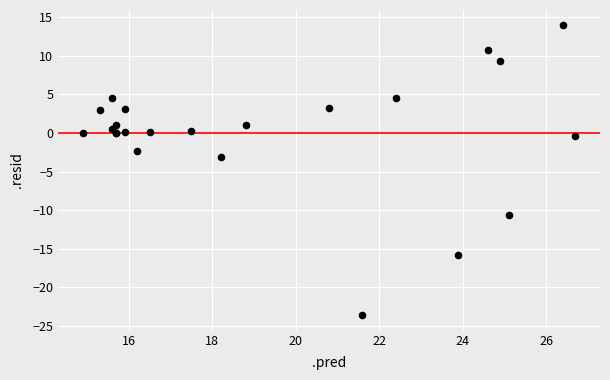

What Y value in the scatter plot is closest to -4?

-3.1